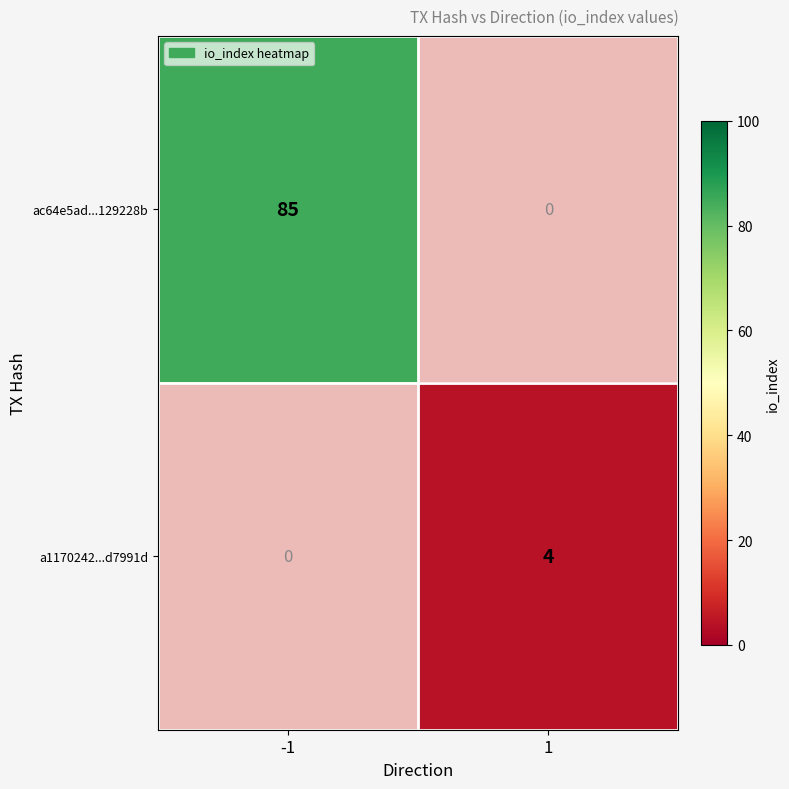

The value of ac64e5ad...129228b at -1 is 47. True or false?

False